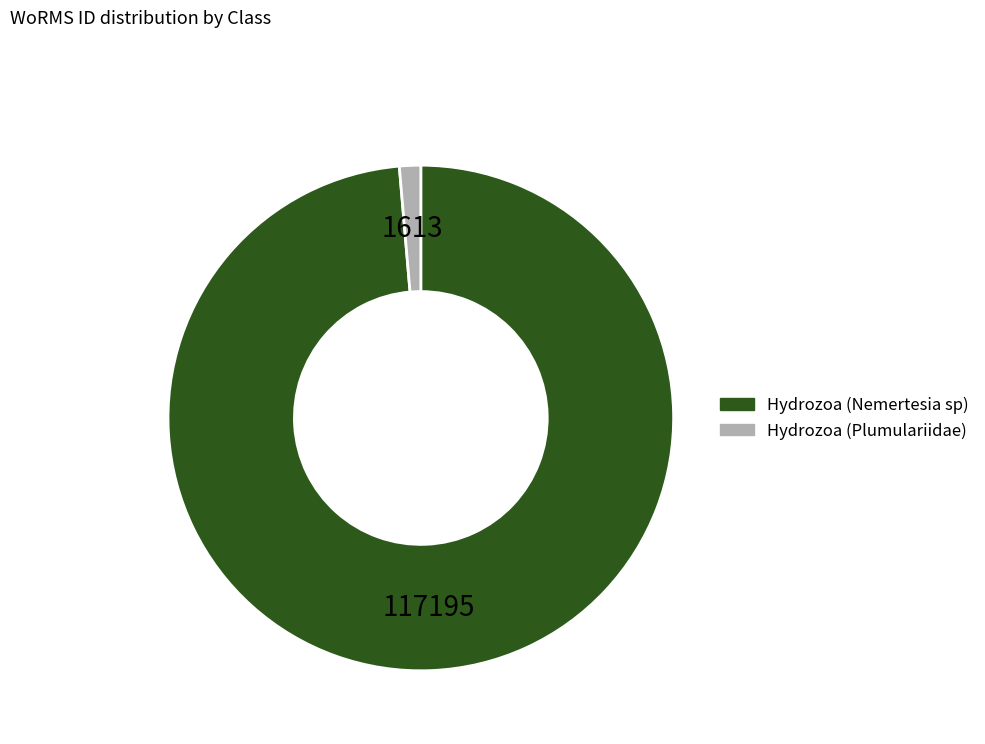

Is it true that Hydrozoa (Plumulariidae) is 11% of the pie?

False